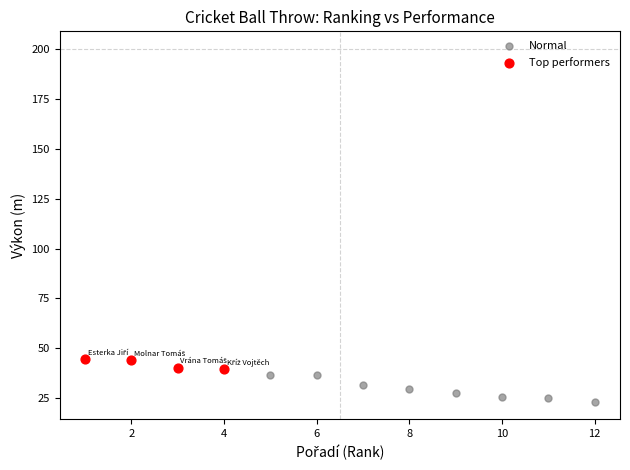

Which series has the largest Y range (max minus min)?

Normal